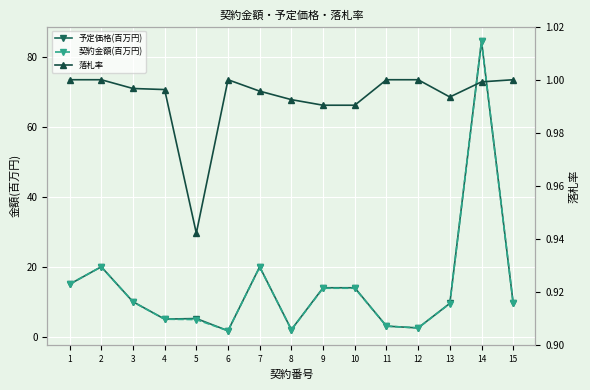

Which category has the lowest value in the 契約金額(百万円) series?

6